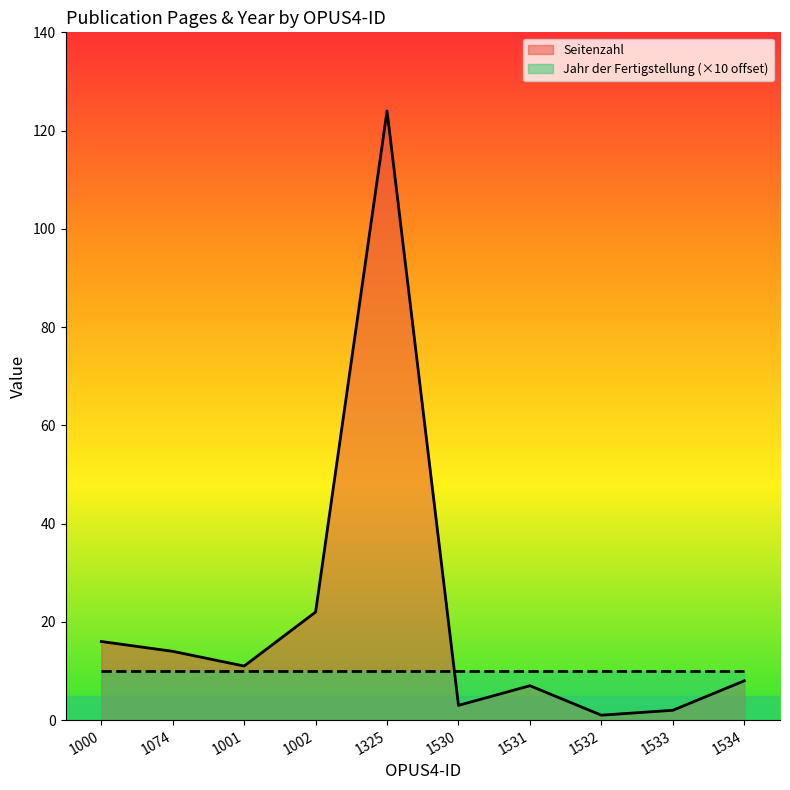

What is the change in value from 1530 to 1532?

-2